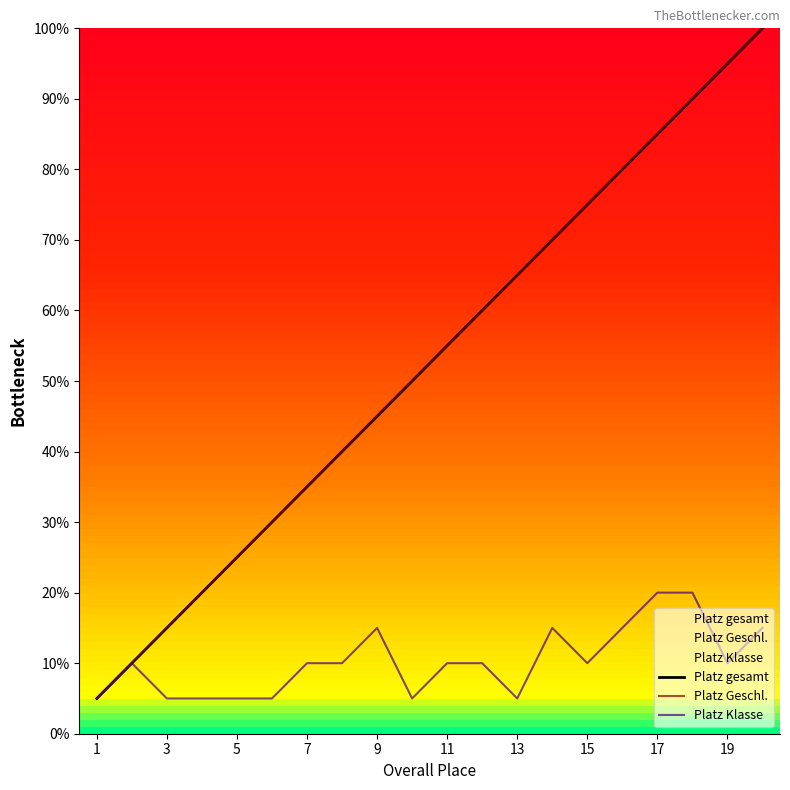

Which series has the largest total across all categories?

Platz gesamt